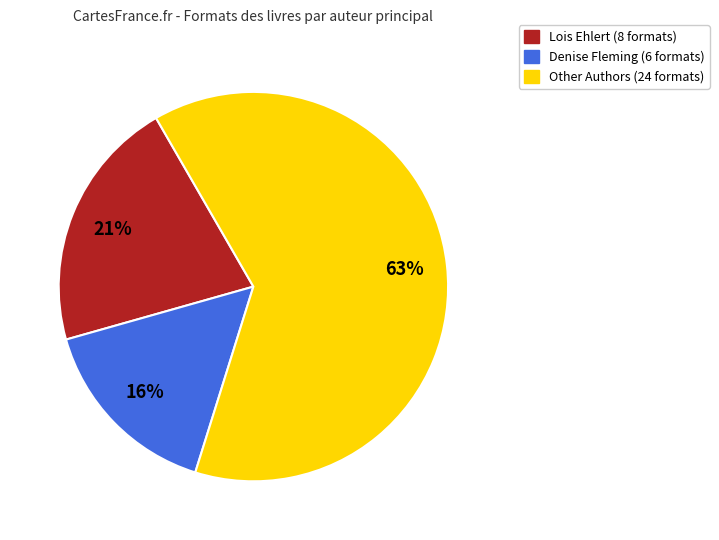

To the nearest percent, what is the average slice percentage?

33%